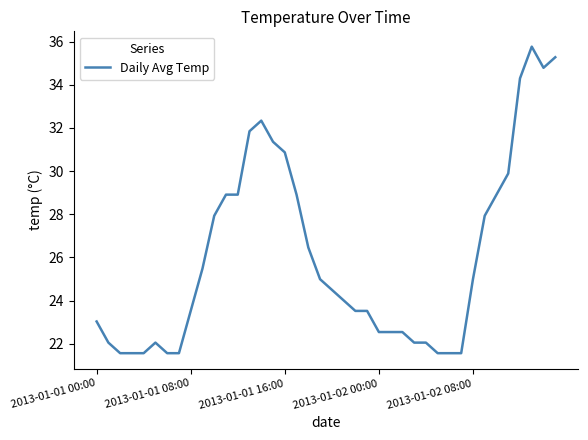

What is the minimum value shown in the chart?

21.6